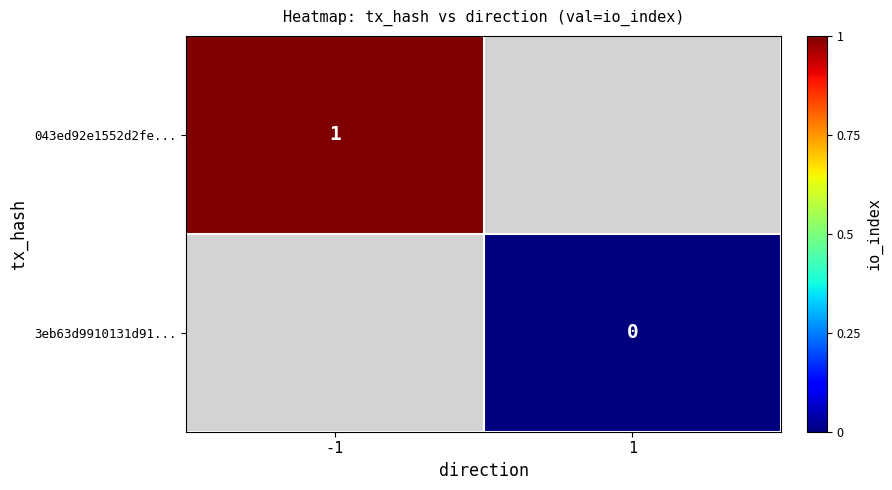

How many data points does each series have?

2